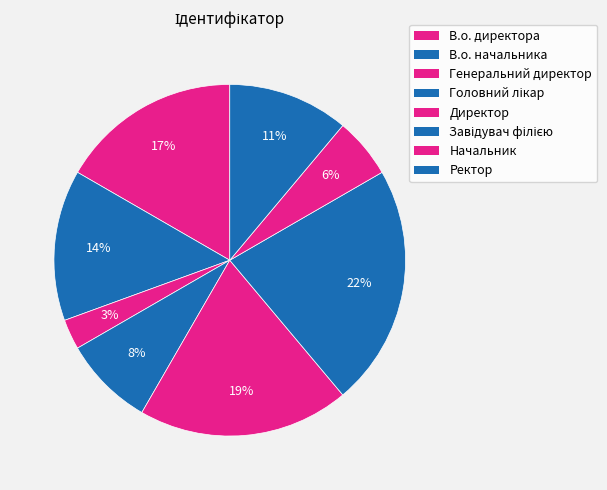

Rank the categories by value from highest to lowest.

Завідувач філією, Директор, В.о. директора, В.о. начальника, Ректор, Головний лікар, Начальник, Генеральний директор